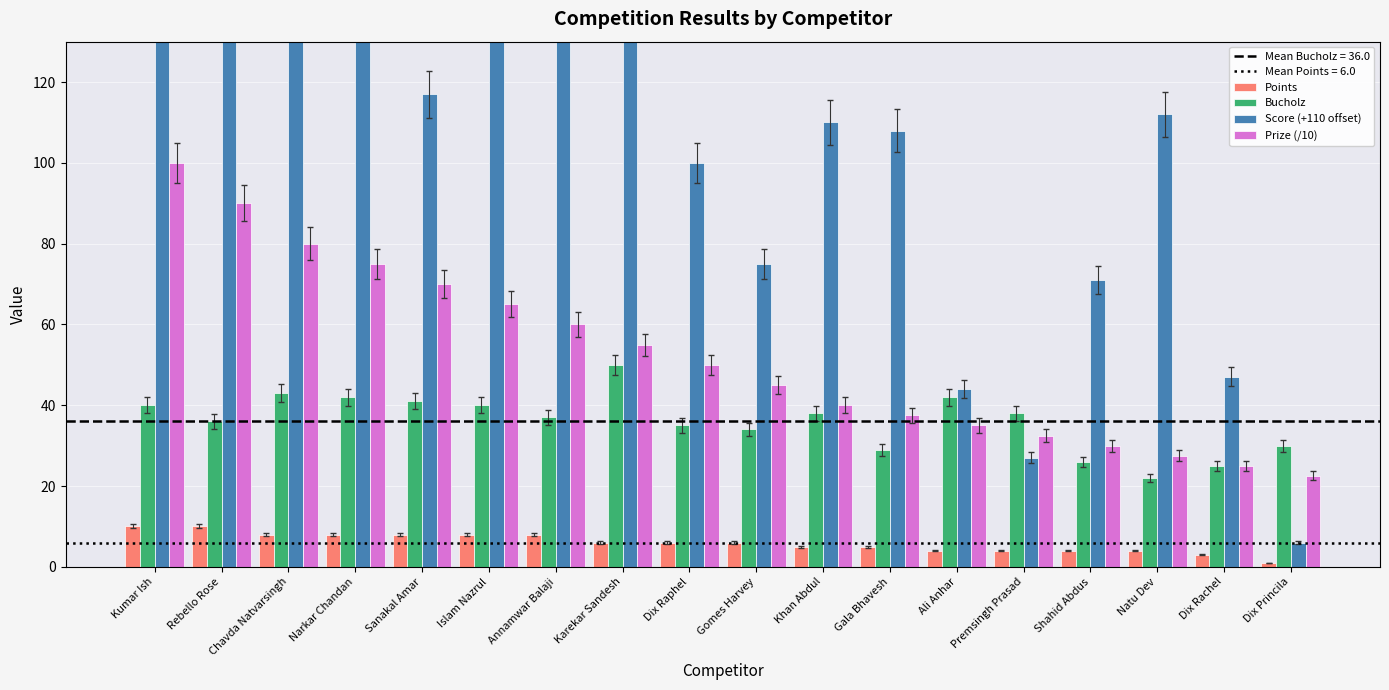

Read the Points value at Annamwar Balaji.

8.0